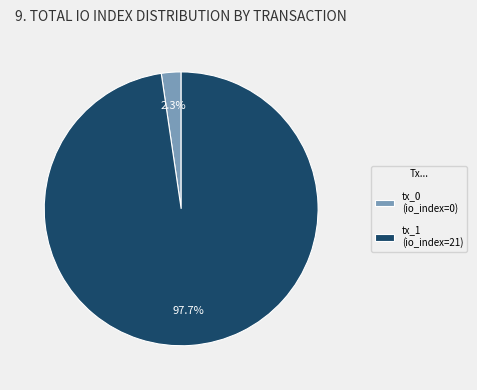

To the nearest percent, what is the difference between the tx_0 (io_index=0) and tx_1 (io_index=21) slice percentages?

95%